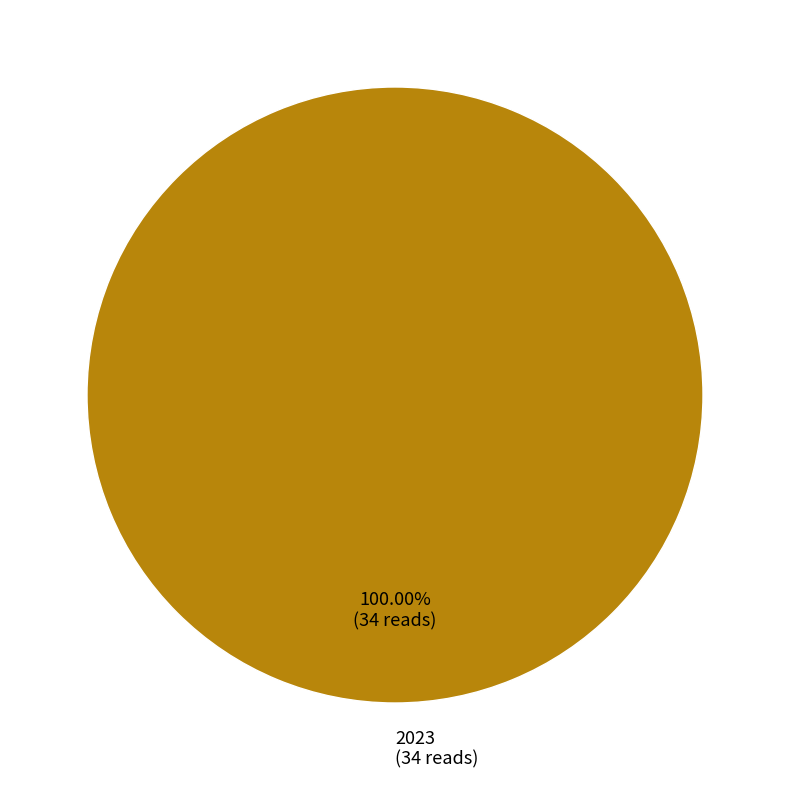

Count the number of slices in the pie.

1